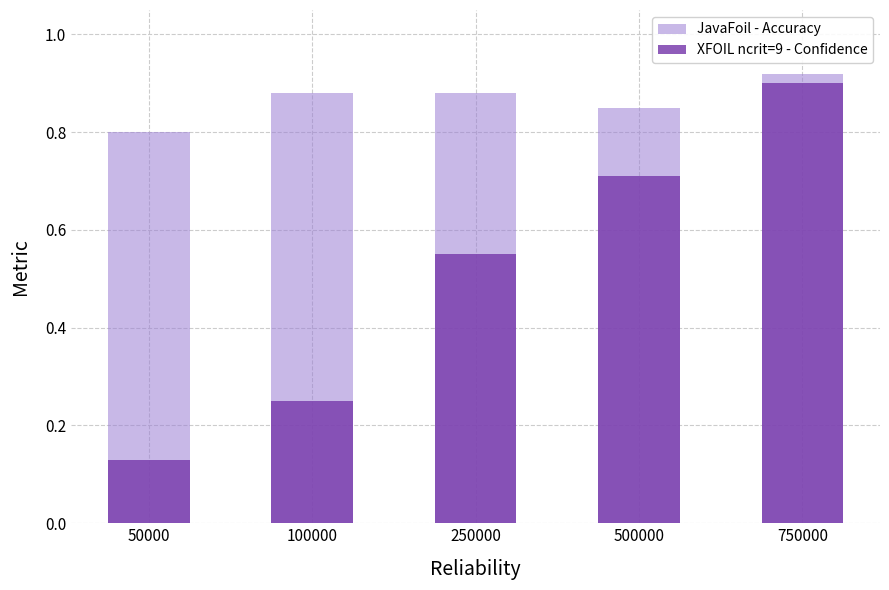

Count the XFOIL ncrit=9 - Confidence values in the range 0 to 1.

5